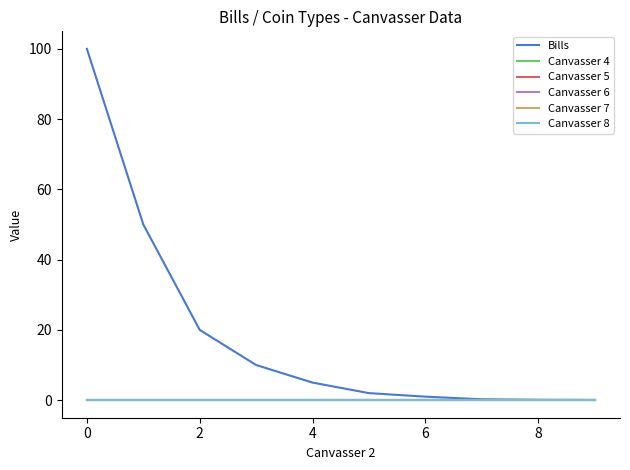

List the series in order of their peak value, lowest first.

Canvasser 4, Canvasser 5, Canvasser 6, Canvasser 7, Canvasser 8, Bills